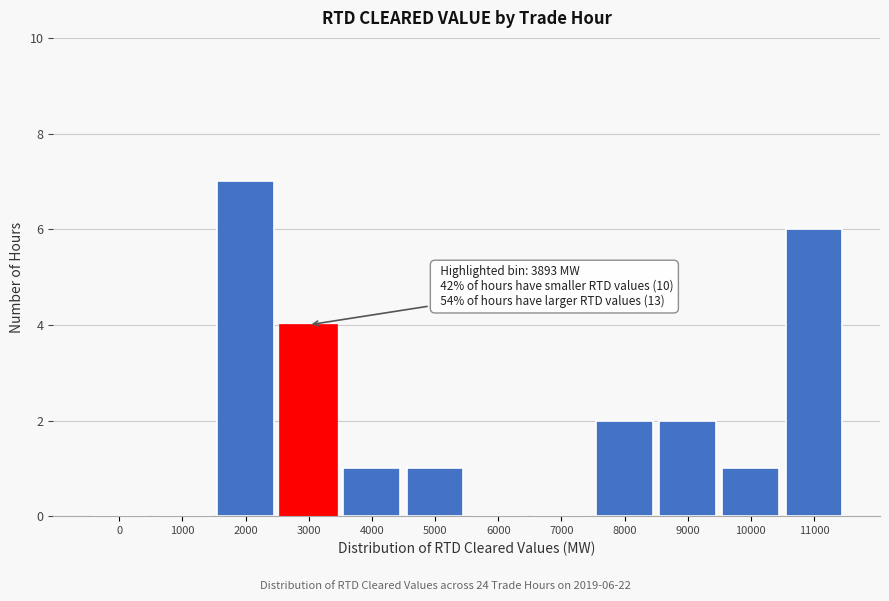

Reading left to right, what are all the values shown in this chart?

0=0	1000=0	2000=7	3000=4	4000=1	5000=1	6000=0	7000=0	8000=2	9000=2	10000=1	11000=6